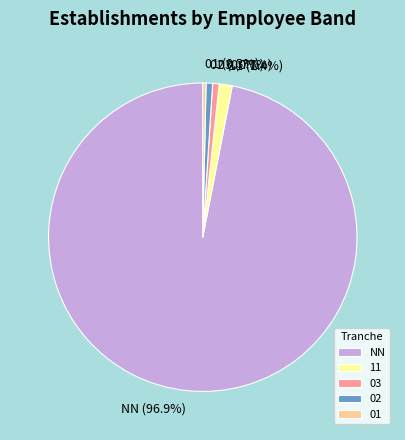

What is the largest slice in the pie chart?

NN